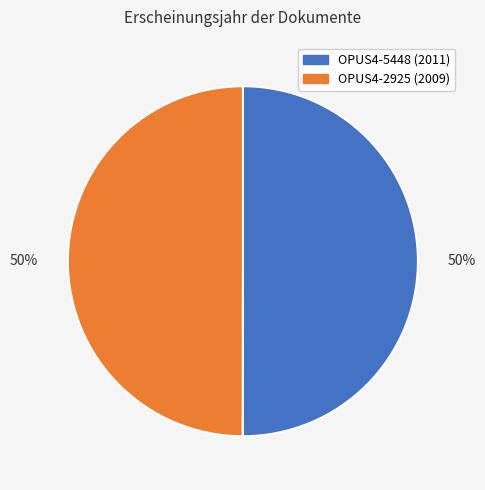

To the nearest percent, what percentage of the pie is OPUS4-2925?

50%